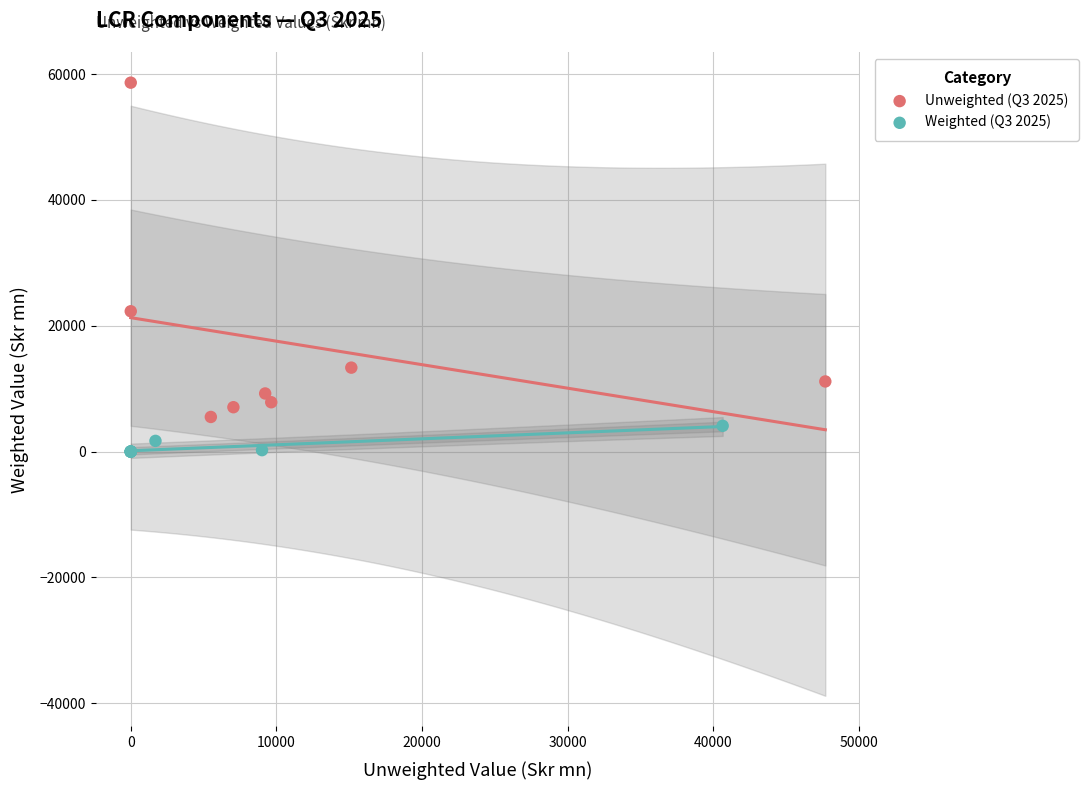

Which series has the largest Y range (max minus min)?

Unweighted (Q3 2025)